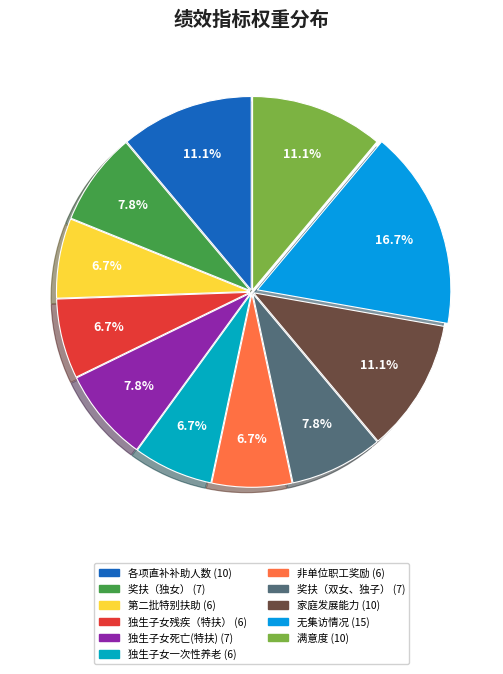

Count the number of slices in the pie.

11